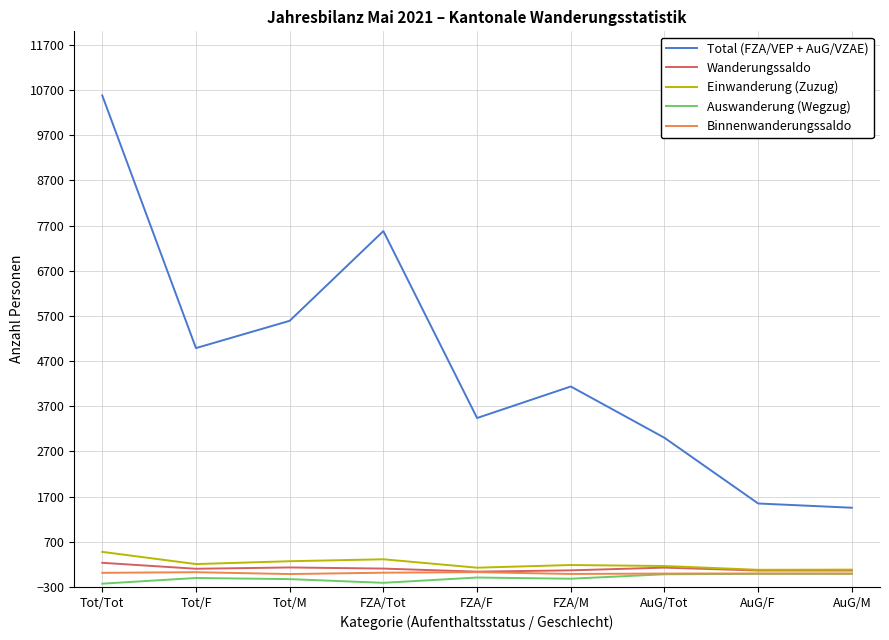

What is the difference between the highest and lowest values at FZA/F?

3531